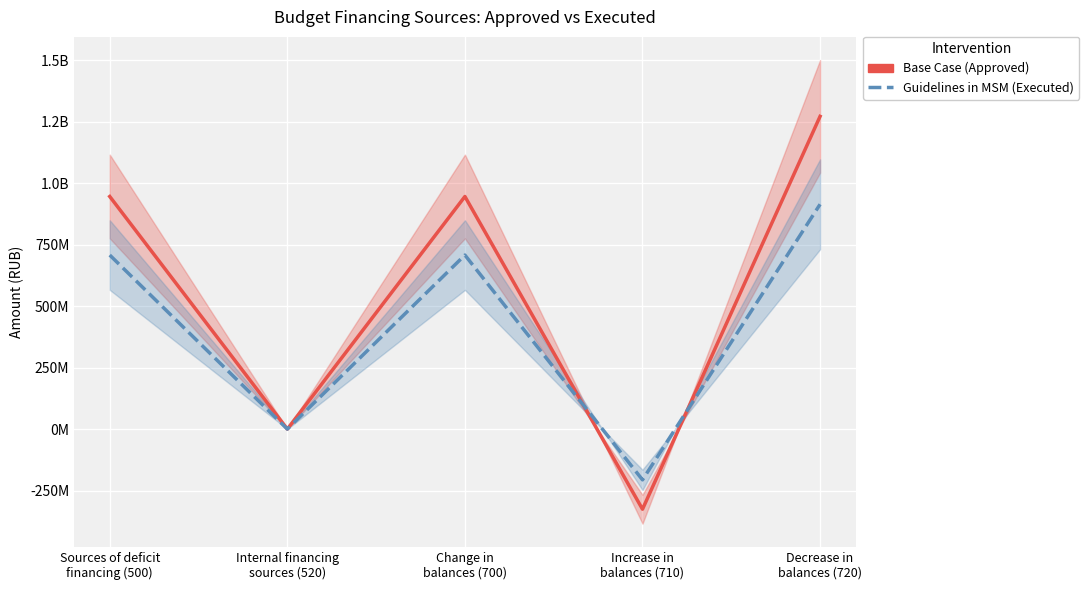

At Decrease in
balances (720), list the series in order from largest to smallest.

Base Case (Approved), Guidelines in MSM (Executed)